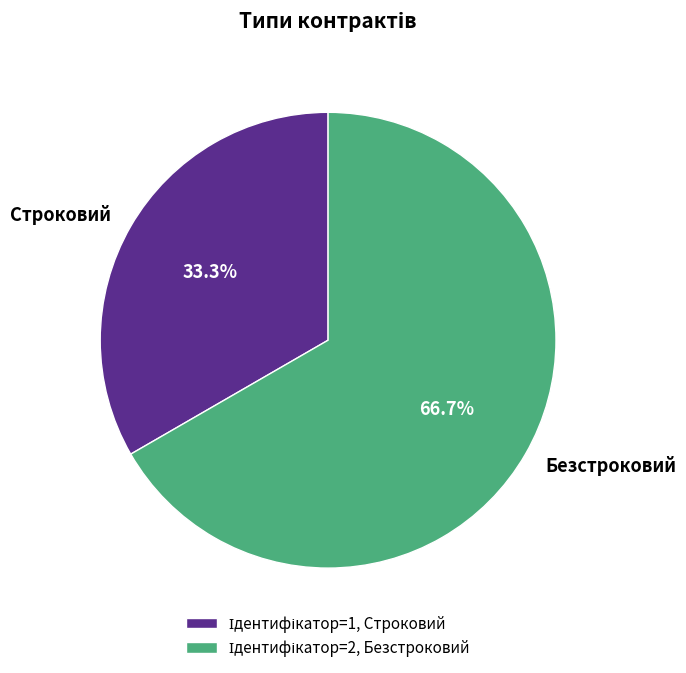

What percentage is the Безстроковий slice, to the nearest percent?

67%